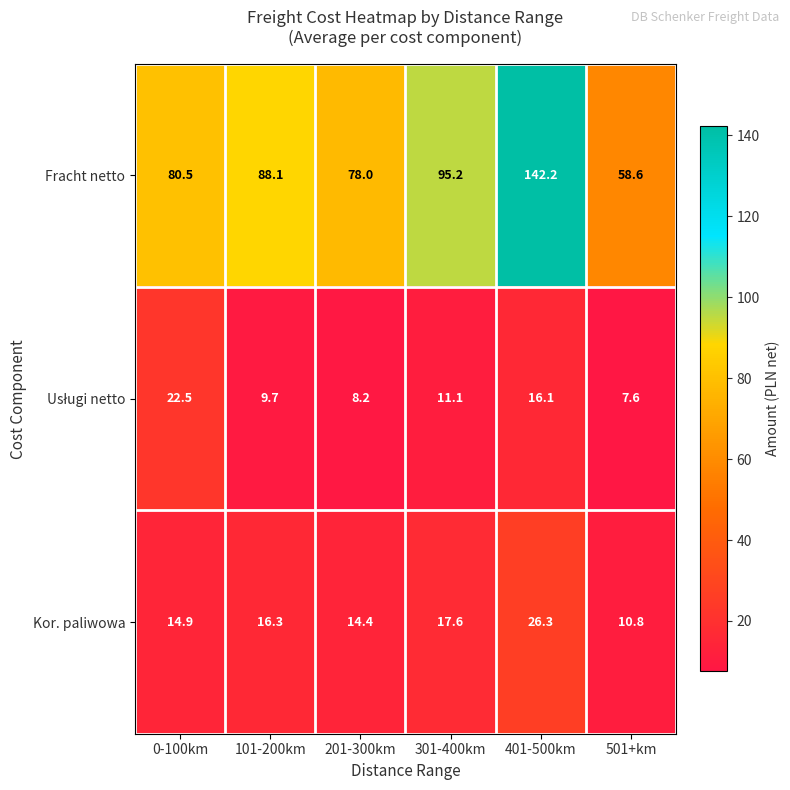

Where is Fracht netto nearest to the value 100?

301-400km